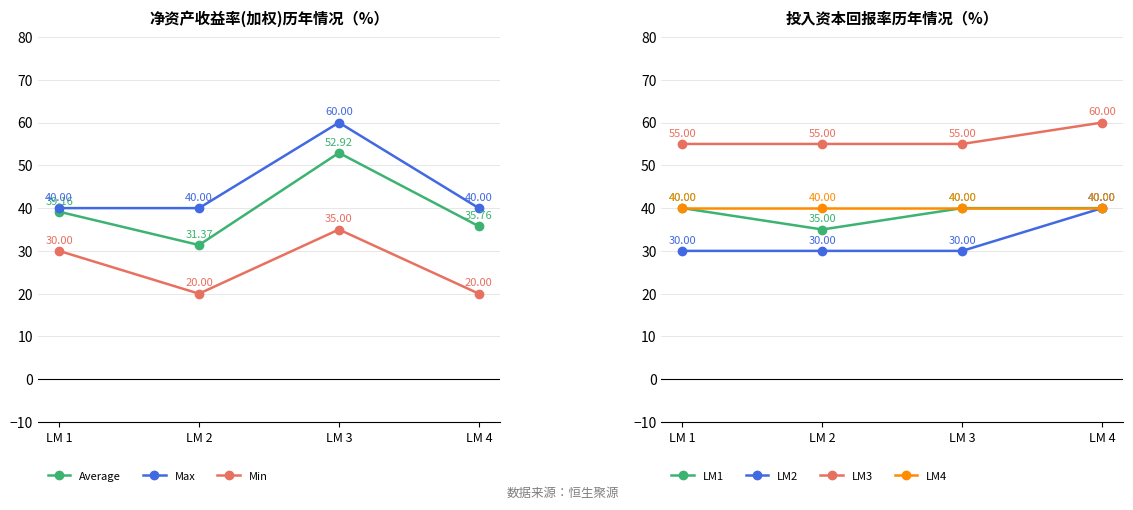

The value of Max at LM 4 is 26.8. True or false?

False